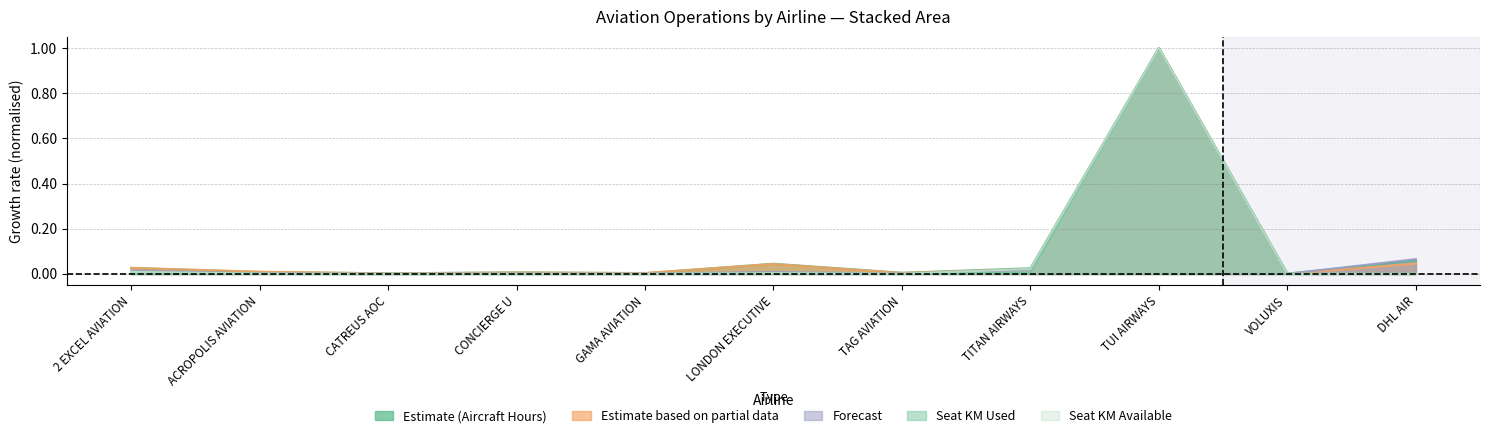

Which series has the widest spread of values?

seat_km_available_x1000